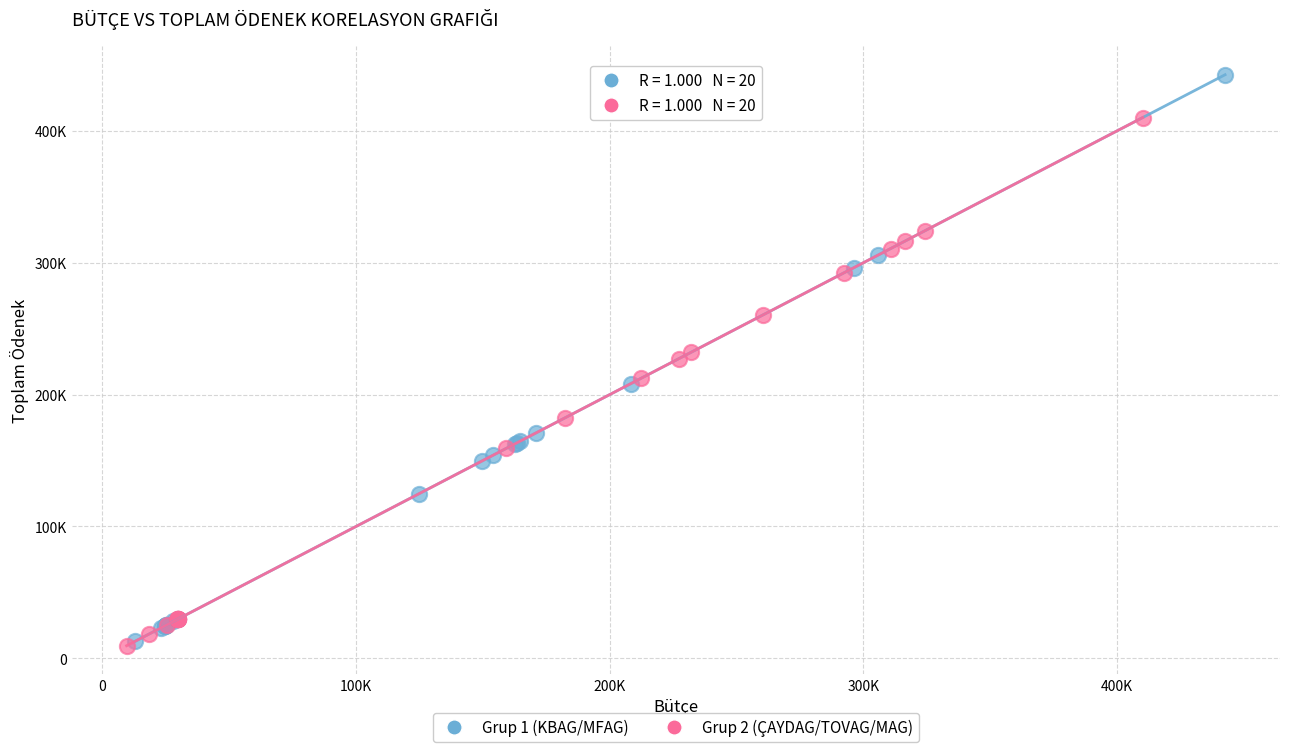

Which series has the widest spread of Y values?

Grup 1 (KBAG/MFAG)